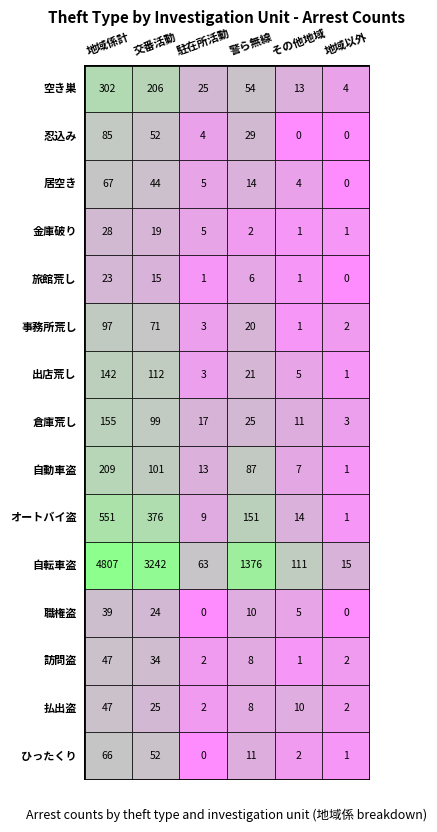

Reading left to right, list all the values displayed in this chart.

空き巣: 0=302	1=206	2=25	3=54	4=13	5=4
忍込み: 0=85	1=52	2=4	3=29	4=0	5=0
居空き: 0=67	1=44	2=5	3=14	4=4	5=0
金庫破り: 0=28	1=19	2=5	3=2	4=1	5=1
旅館荒し: 0=23	1=15	2=1	3=6	4=1	5=0
事務所荒し: 0=97	1=71	2=3	3=20	4=1	5=2
出店荒し: 0=142	1=112	2=3	3=21	4=5	5=1
倉庫荒し: 0=155	1=99	2=17	3=25	4=11	5=3
自動車盗: 0=209	1=101	2=13	3=87	4=7	5=1
オートバイ盗: 0=551	1=376	2=9	3=151	4=14	5=1
自転車盗: 0=4807	1=3242	2=63	3=1376	4=111	5=15
職権盗: 0=39	1=24	2=0	3=10	4=5	5=0
訪問盗: 0=47	1=34	2=2	3=8	4=1	5=2
払出盗: 0=47	1=25	2=2	3=8	4=10	5=2
ひったくり: 0=66	1=52	2=0	3=11	4=2	5=1